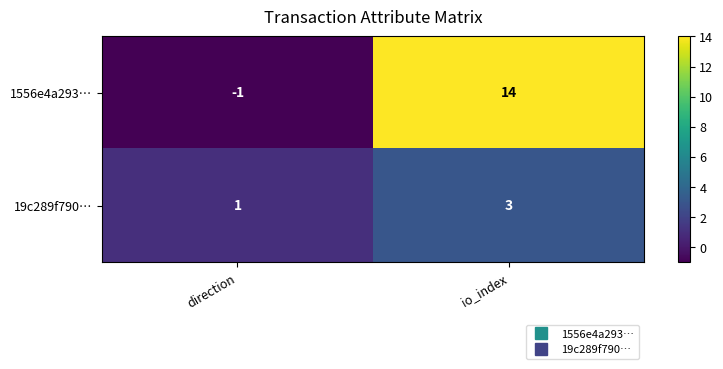

At which label is 19c289f790… closest to 2?

direction